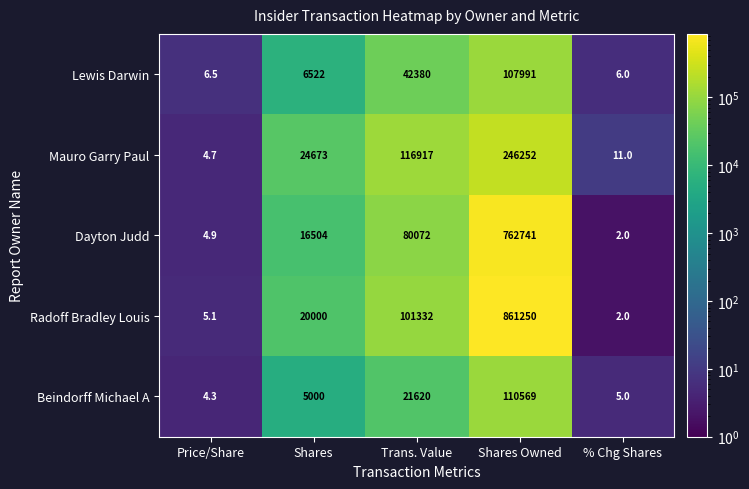

What is the difference between the maximum and minimum values in the Mauro Garry Paul series?

246247.3